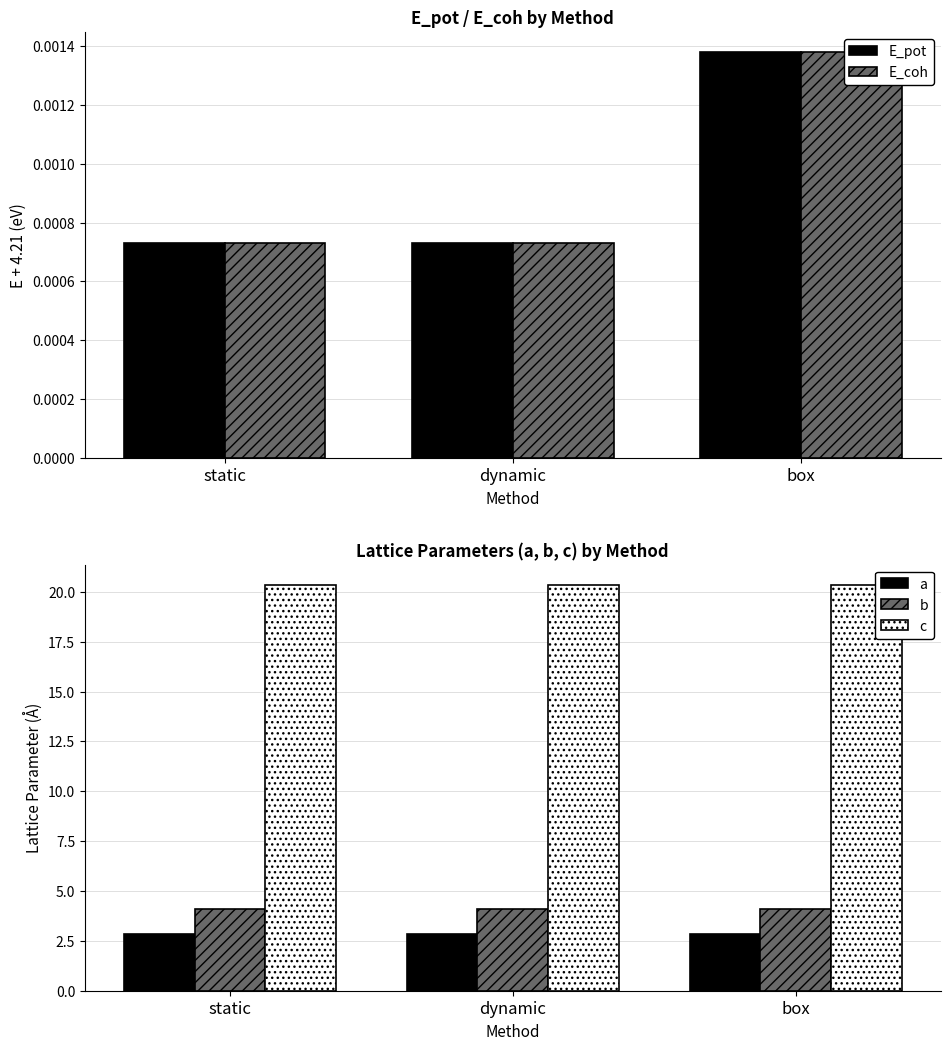

Which series has the largest total across all categories?

c